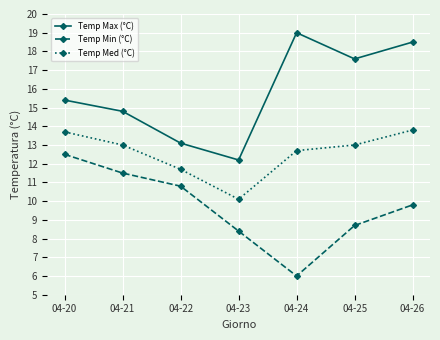

What is the total value across all series at 04-20?

41.6